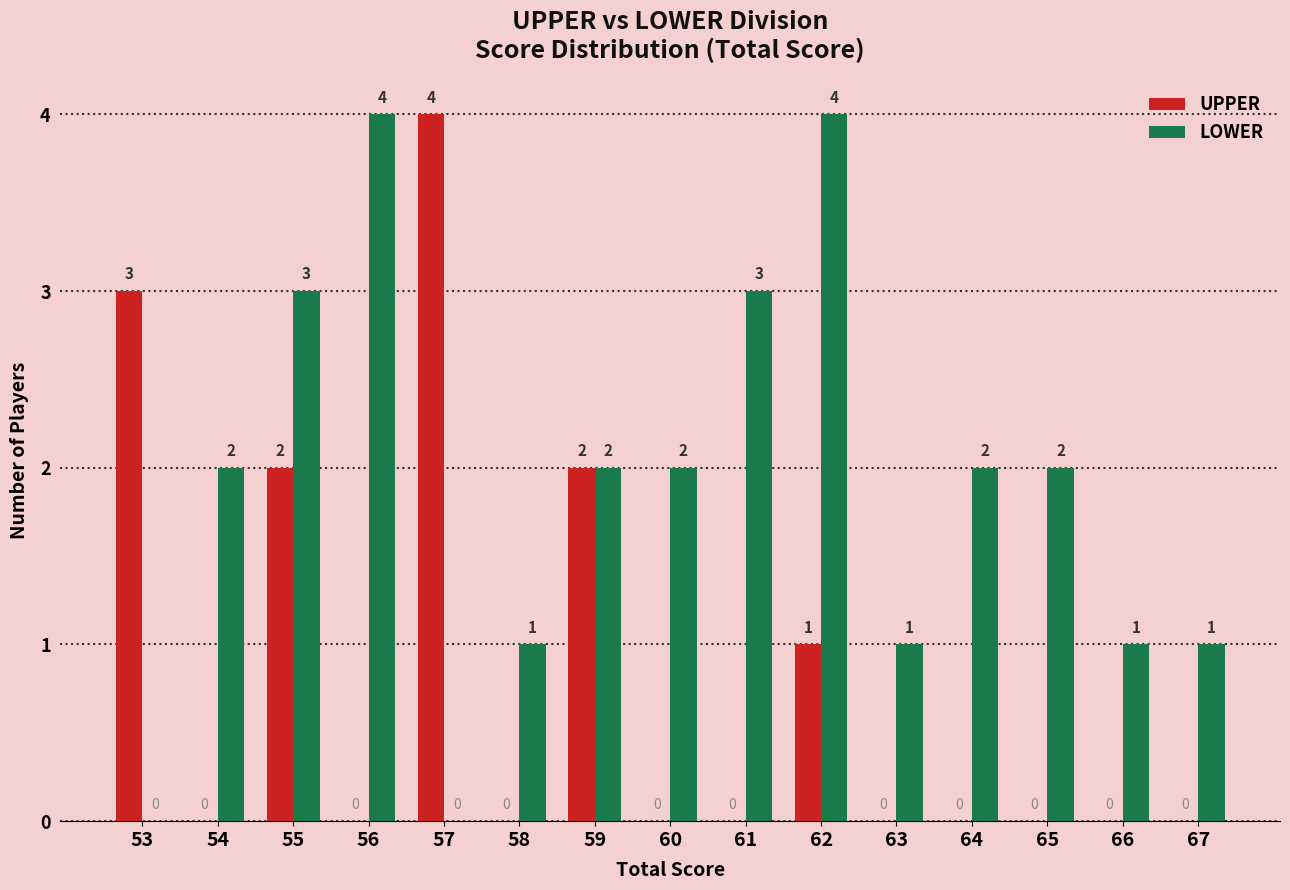

Reading left to right, list all the values displayed in this chart.

UPPER: 53=3	54=0	55=2	56=0	57=4	58=0	59=2	60=0	61=0	62=1	63=0	64=0	65=0	66=0	67=0
LOWER: 53=0	54=2	55=3	56=4	57=0	58=1	59=2	60=2	61=3	62=4	63=1	64=2	65=2	66=1	67=1